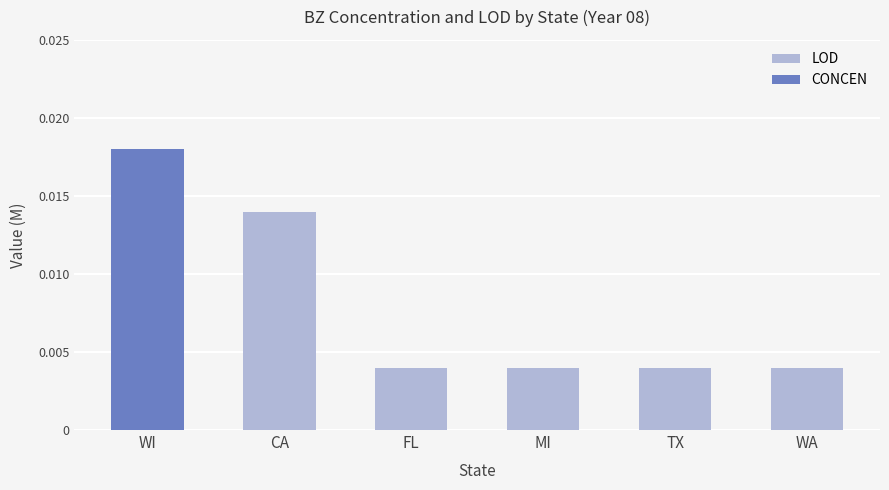

What is the label of the 5th bar from the left?

TX